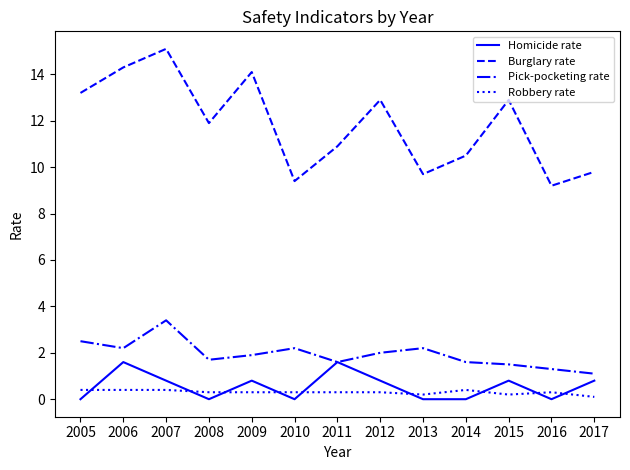

At which category does Pick-pocketing rate reach its first local valley?

2006